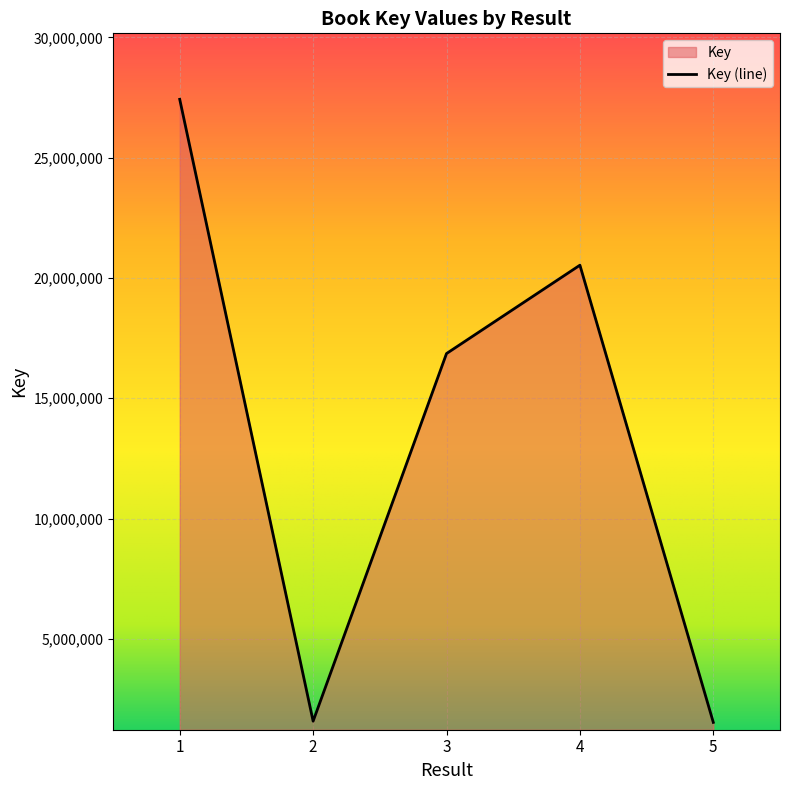

True or false: the data has more than 0 interior local peaks.

True